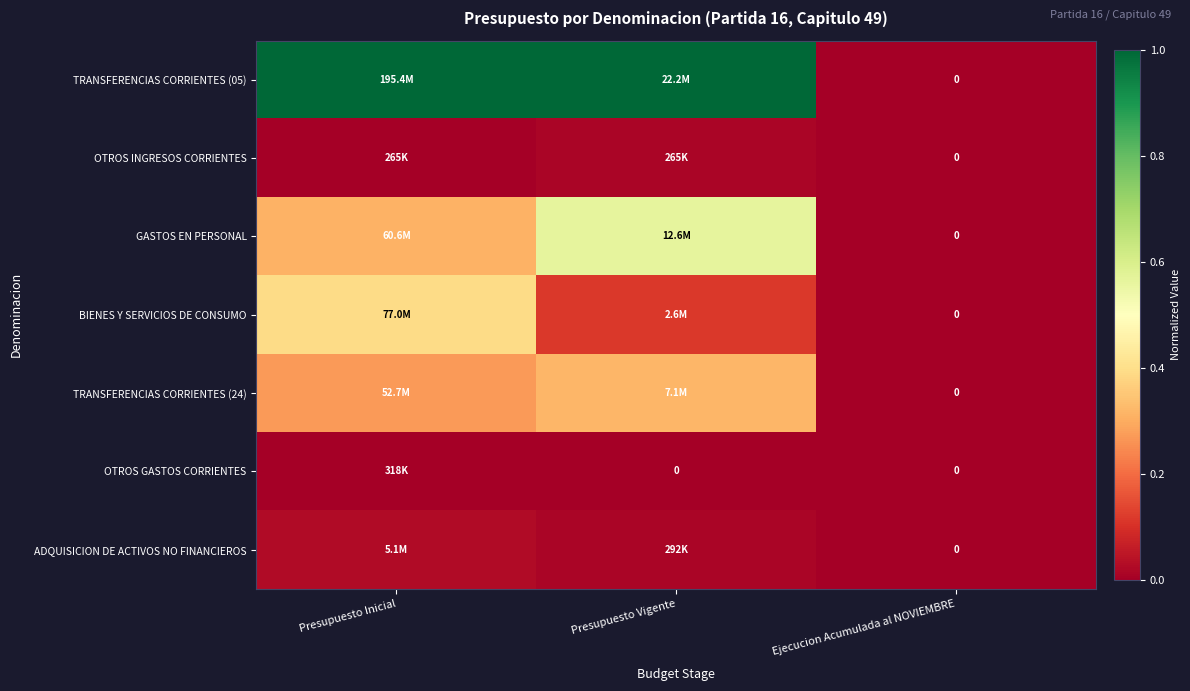

At how many categories does at least one series exceed 0?

2